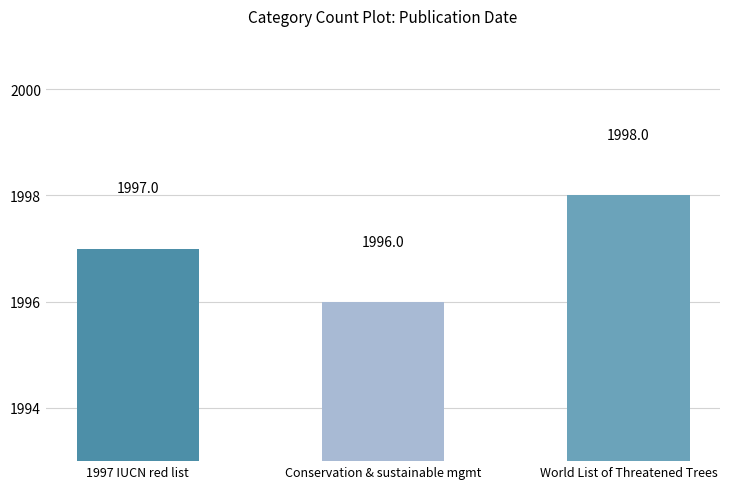

What position from the left is 1997 IUCN red list?

1